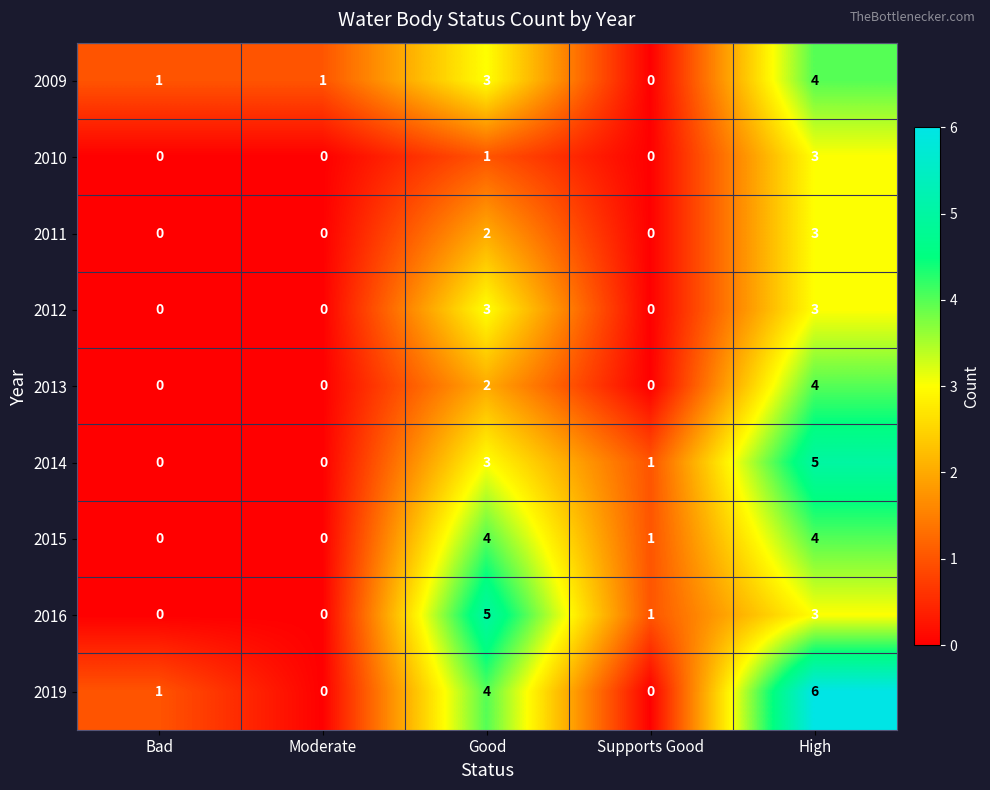

Which series changed the most between Moderate and High?

2019